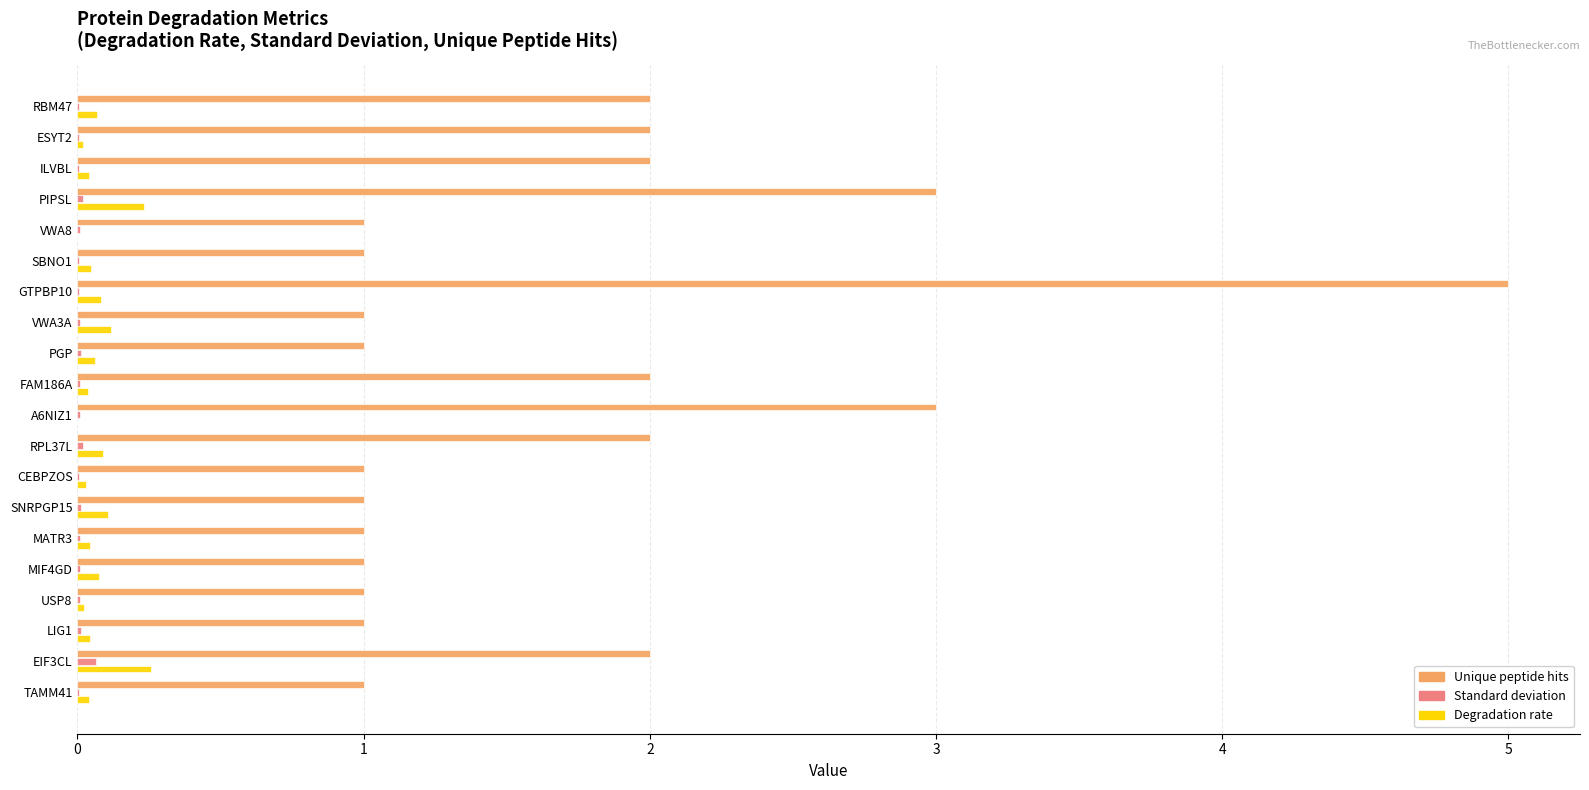

At which category is the sum across all series the highest?

GTPBP10